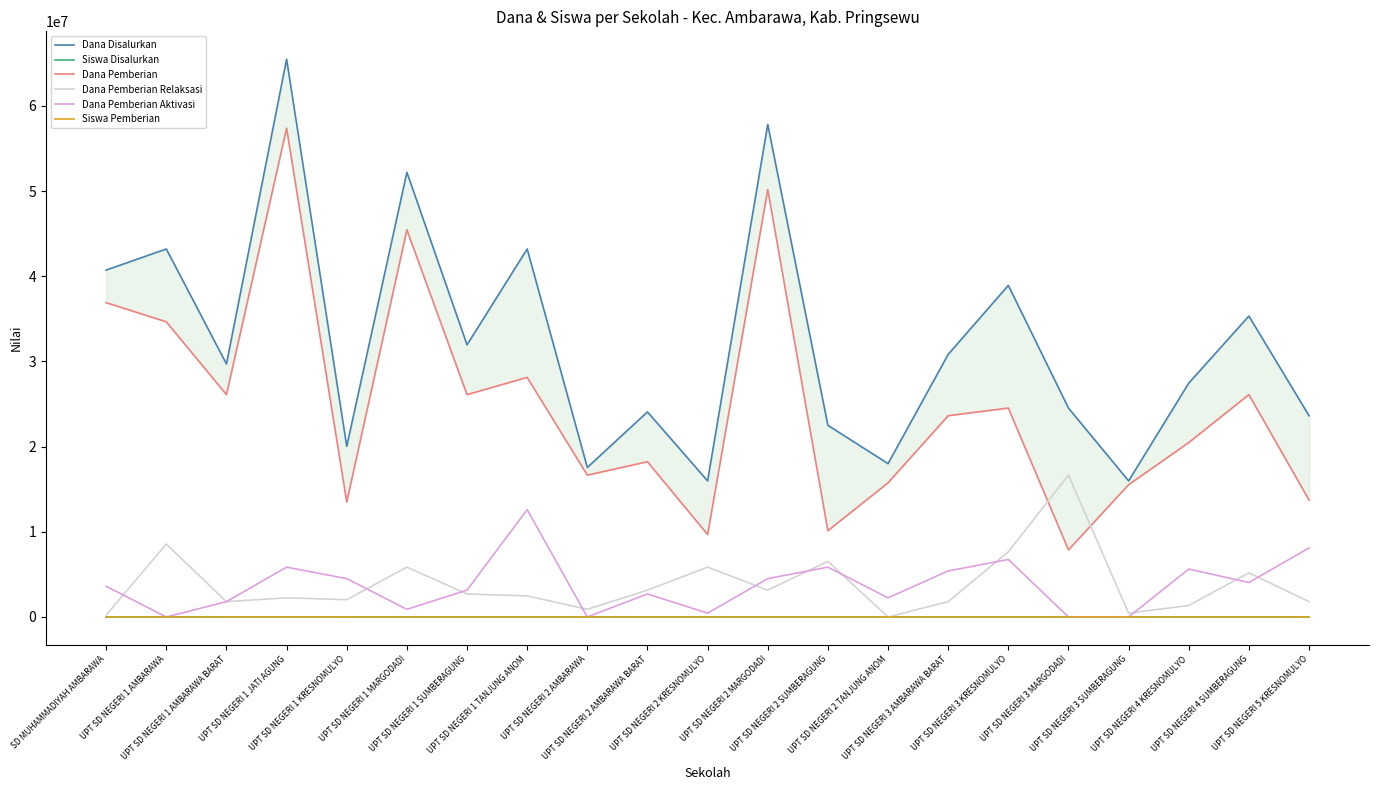

Rank the categories by Dana Pemberian value from highest to lowest.

UPT SD NEGERI 1 JATI AGUNG, UPT SD NEGERI 2 MARGODADI, UPT SD NEGERI 1 MARGODADI, SD MUHAMMADIYAH AMBARAWA, UPT SD NEGERI 1 AMBARAWA, UPT SD NEGERI 1 TANJUNG ANOM, UPT SD NEGERI 1 AMBARAWA BARAT, UPT SD NEGERI 1 SUMBERAGUNG, UPT SD NEGERI 4 SUMBERAGUNG, UPT SD NEGERI 3 KRESNOMULYO, UPT SD NEGERI 3 AMBARAWA BARAT, UPT SD NEGERI 4 KRESNOMULYO, UPT SD NEGERI 2 AMBARAWA BARAT, UPT SD NEGERI 2 AMBARAWA, UPT SD NEGERI 2 TANJUNG ANOM, UPT SD NEGERI 3 SUMBERAGUNG, UPT SD NEGERI 5 KRESNOMULYO, UPT SD NEGERI 1 KRESNOMULYO, UPT SD NEGERI 2 SUMBERAGUNG, UPT SD NEGERI 2 KRESNOMULYO, UPT SD NEGERI 3 MARGODADI